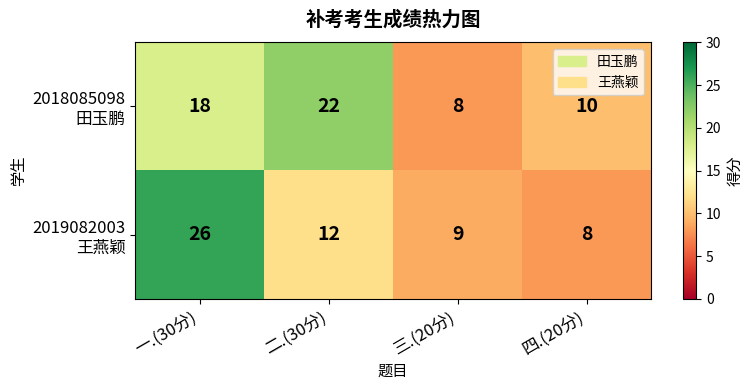

What is the greatest value displayed?

26